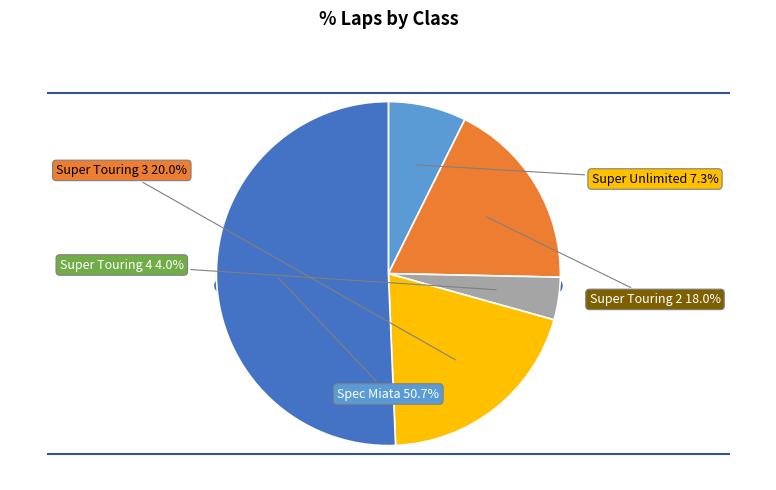

Between Super Touring 3 and Super Touring 2, which is larger?

Super Touring 3